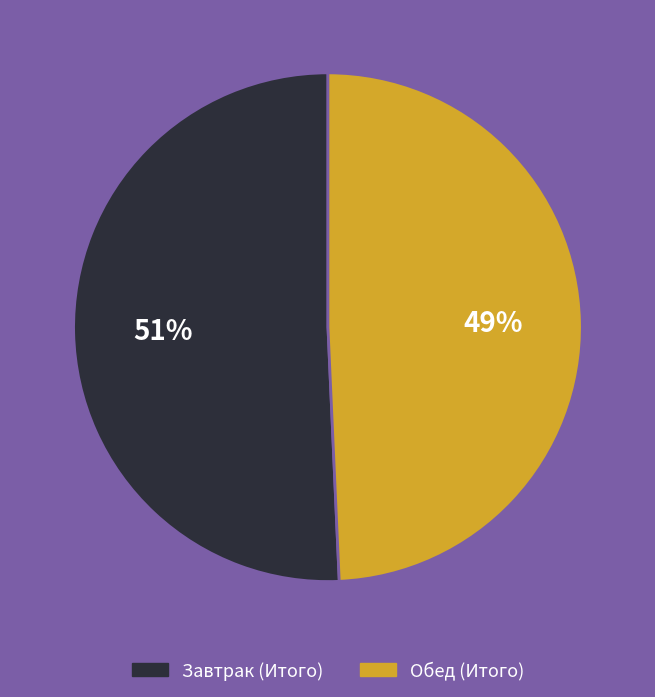

Which category has the biggest portion of the pie?

Завтрак (Итого)